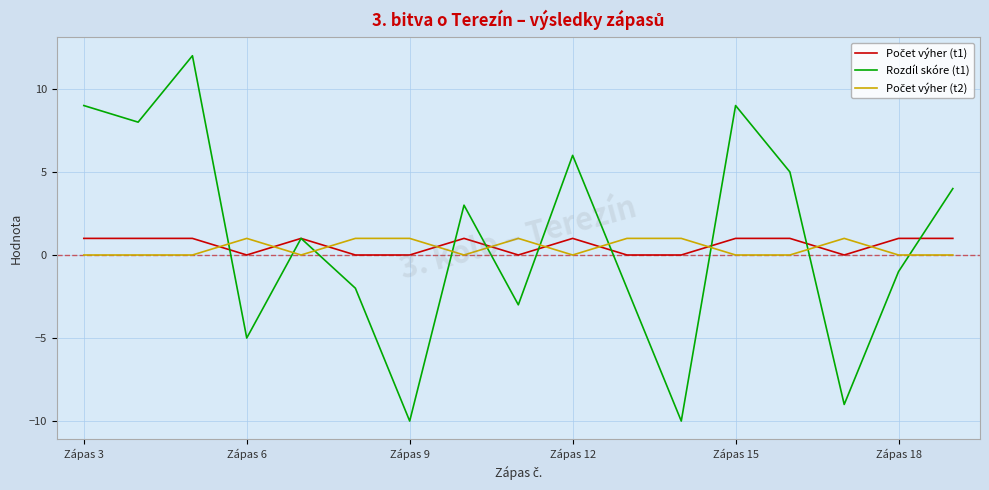

How many positive values does the Rozdíl skóre (t1) series have?

9